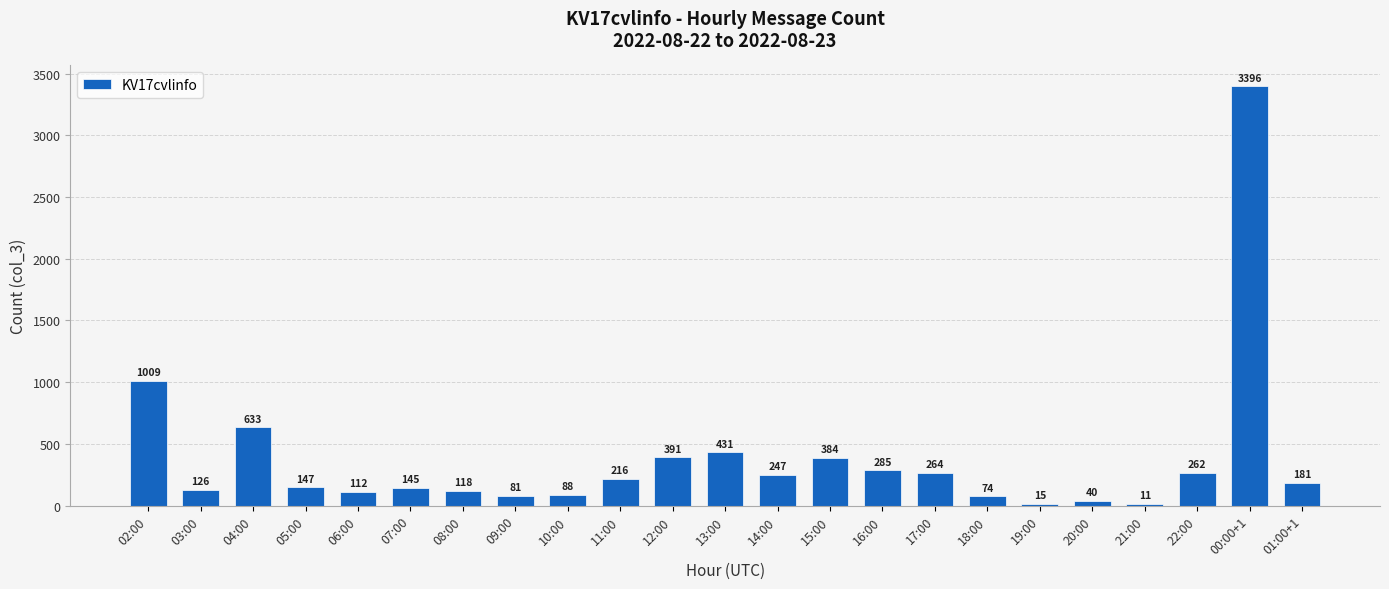

At which label does the data first exceed 181?

02:00